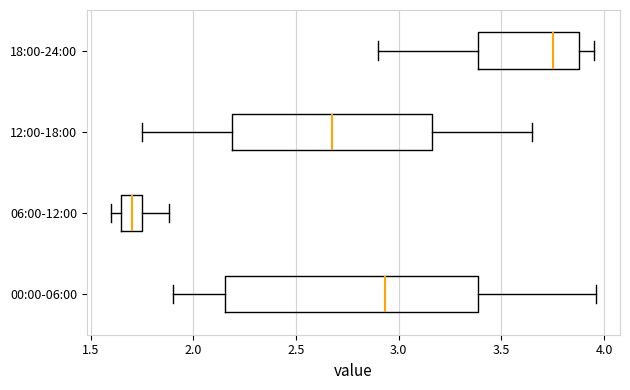

Reading bottom to top, read every box against the x-axis: the position of its median line, the range the box covers, and the ends of its whiskers. The values are not printed on the chart, so give them approximately, as read against the axis.

00:00-06:00: median 2.95, box 2.15 to 3.40, whiskers 1.90 to 3.95
06:00-12:00: median 1.70, box 1.65 to 1.75, whiskers 1.60 to 1.90
12:00-18:00: median 2.70, box 2.20 to 3.15, whiskers 1.75 to 3.65
18:00-24:00: median 3.75, box 3.40 to 3.90, whiskers 2.90 to 3.95